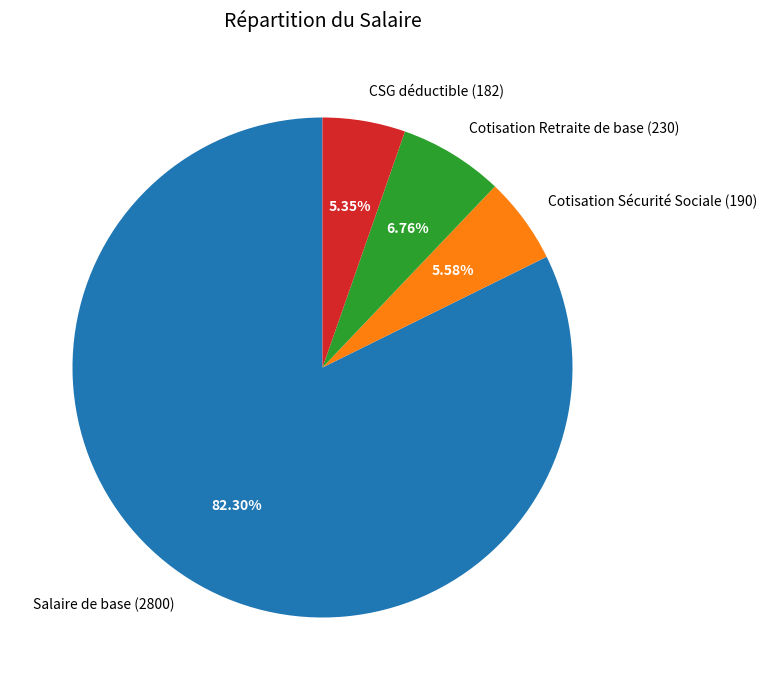

Is there a majority slice in this chart?

Yes